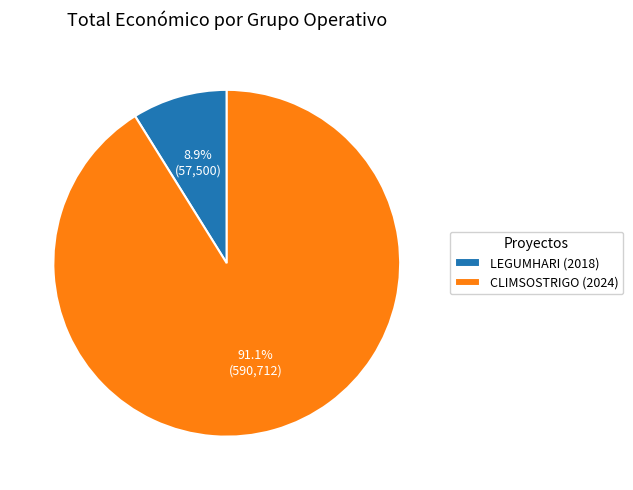

What is the majority slice?

CLIMSOSTRIGO (2024)